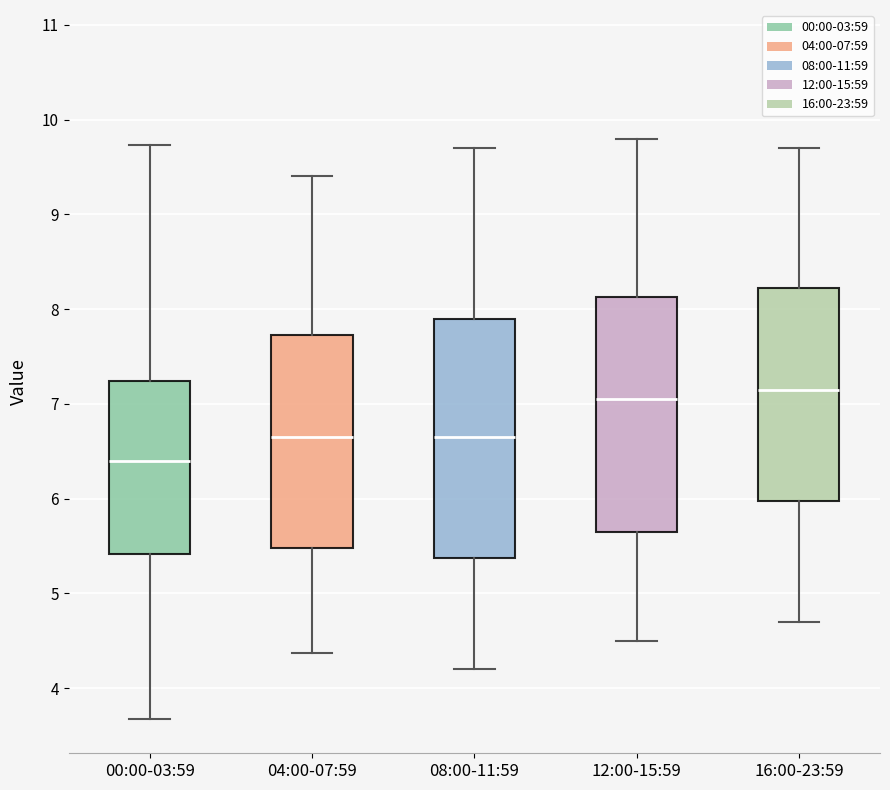

Where does the lower whisker of the box for 16:00-23:59 end on the y-axis? The values are not printed on the chart, so give them approximately, as read against the axis.

4.7